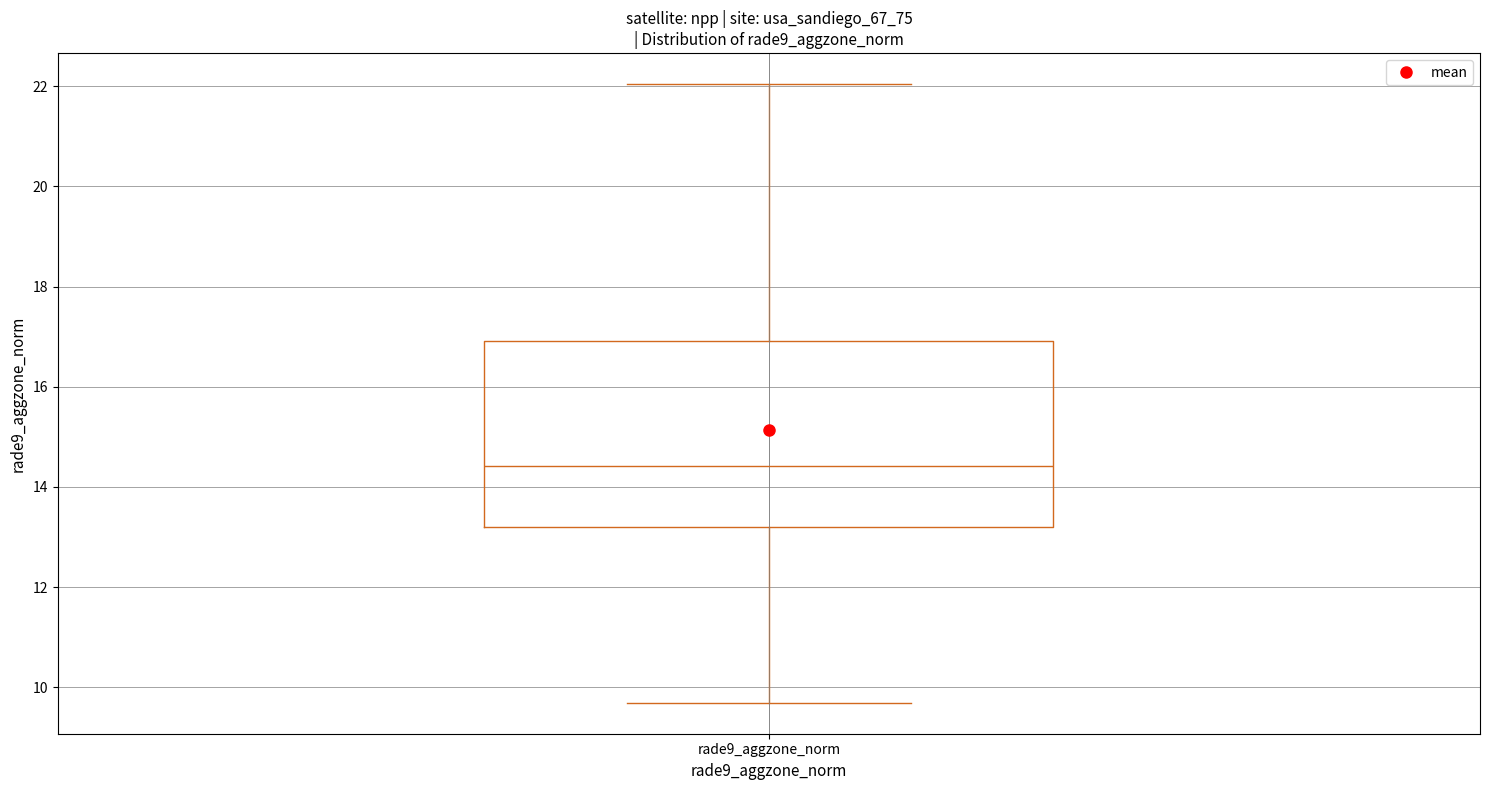

Transcribe this box plot: give where the median line is, the range the box spans, and where the two whiskers end, as read against the y-axis. The values are not printed on the chart, so give them approximately, as read against the axis.

median 14.4, box 13.2 to 17.0, whiskers 9.6 to 22.0